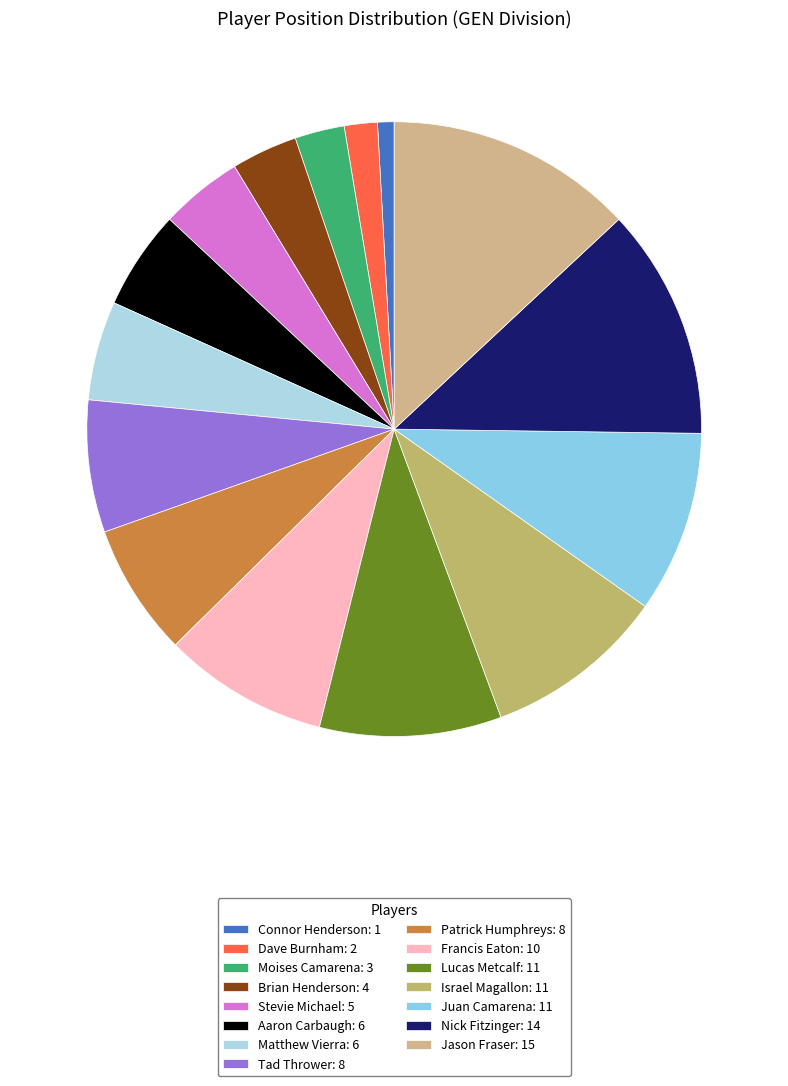

What percentage is the Connor Henderson slice, to the nearest percent?

1%